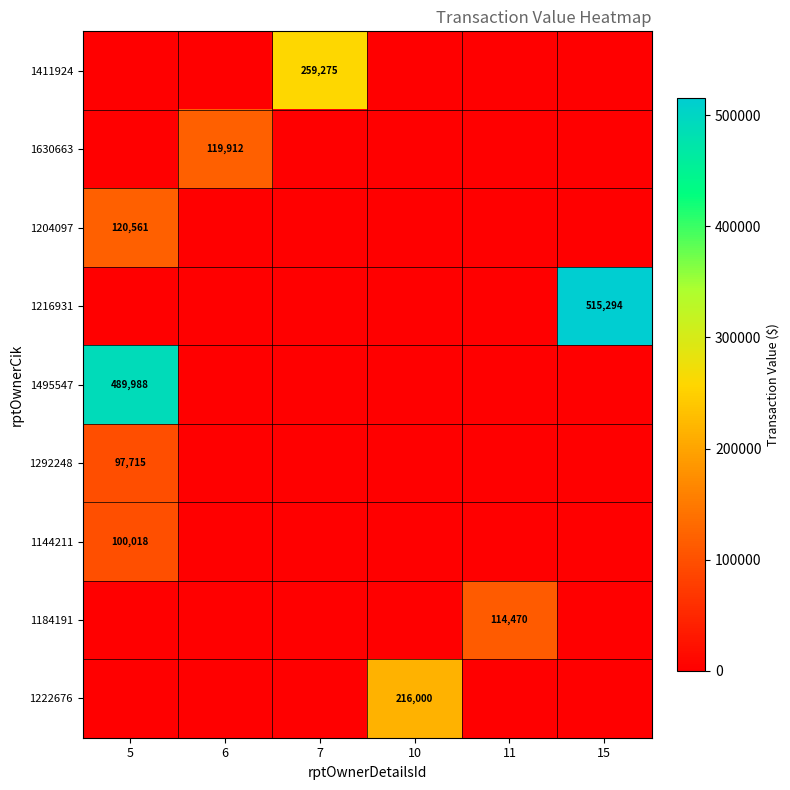

What is the difference between the maximum and second lowest values in the 1411924 series?

259275